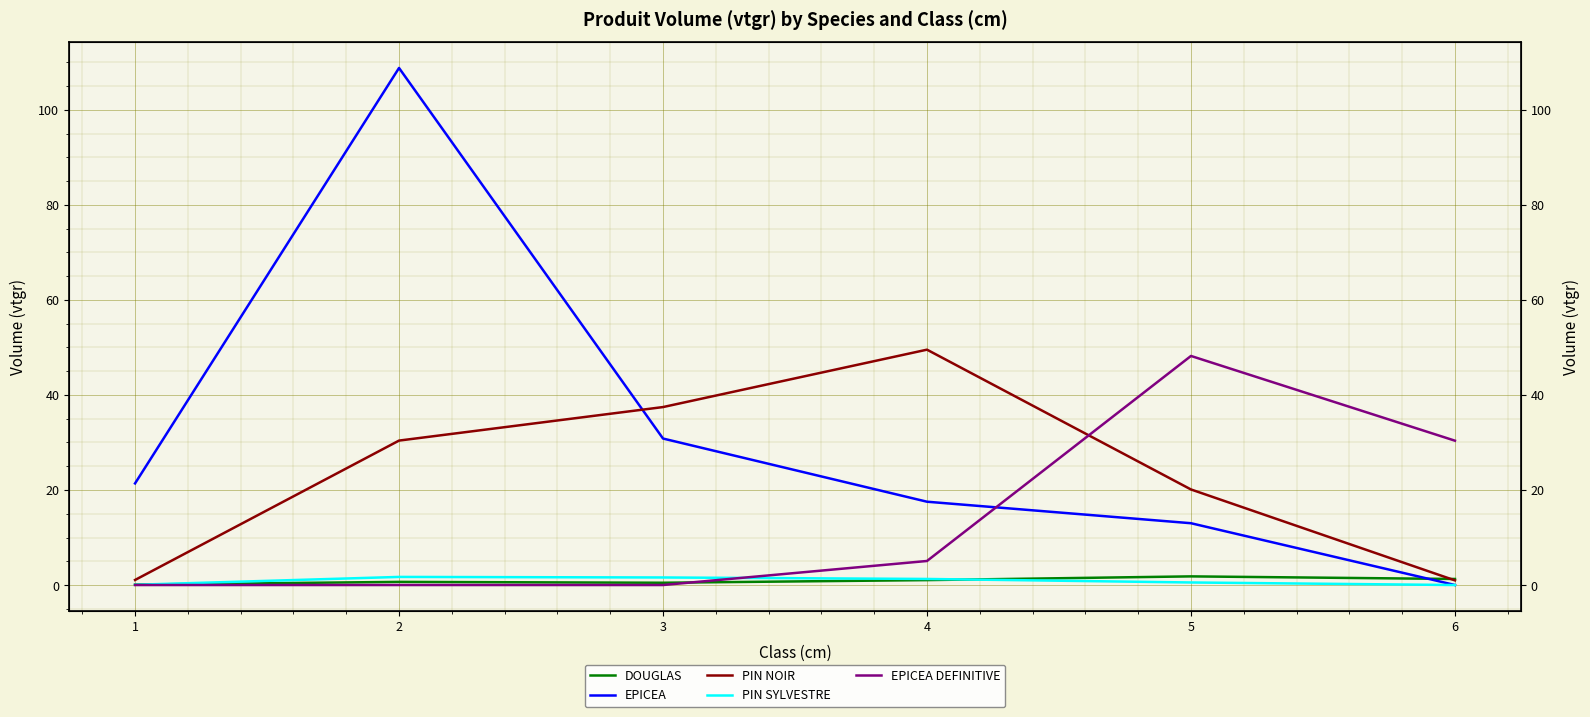

The PIN SYLVESTRE series shows 0.0 at 1. True or false?

False